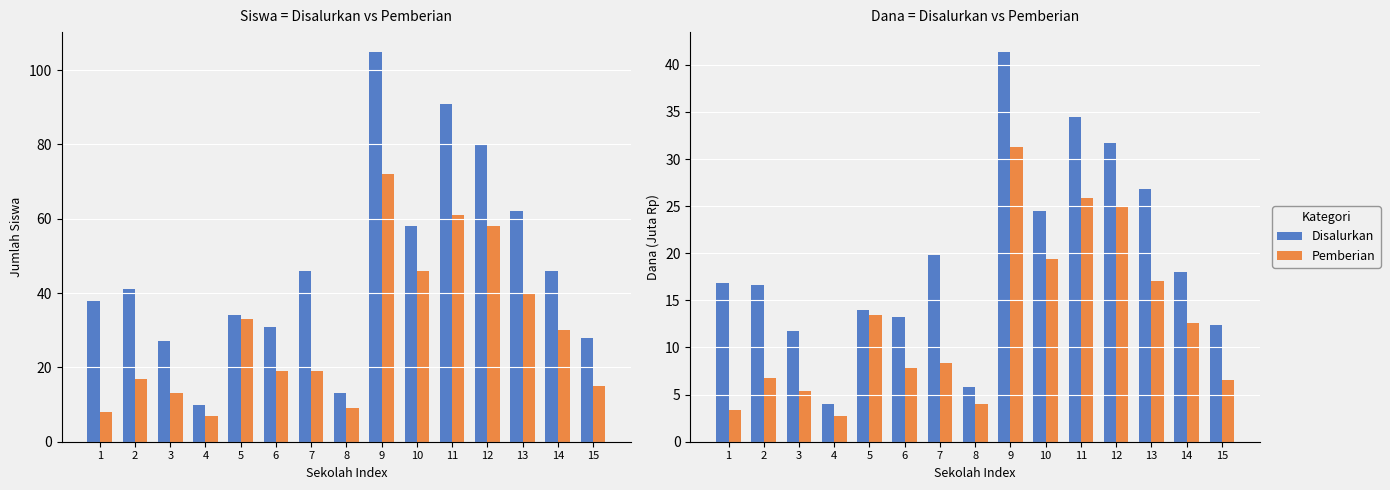

Between 8 and 9, which series saw the biggest shift?

Disalurkan